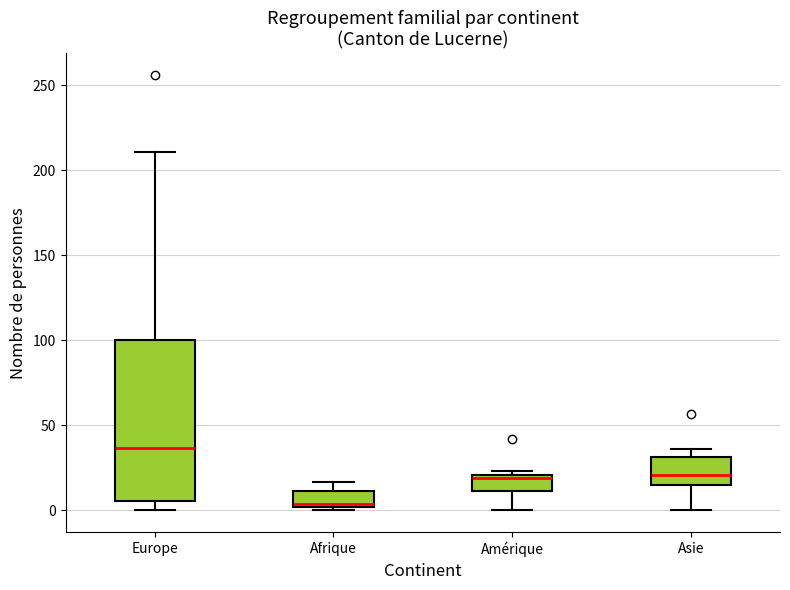

Where is the lower edge of the box for Amérique on the y-axis? The values are not printed on the chart, so give them approximately, as read against the axis.

10